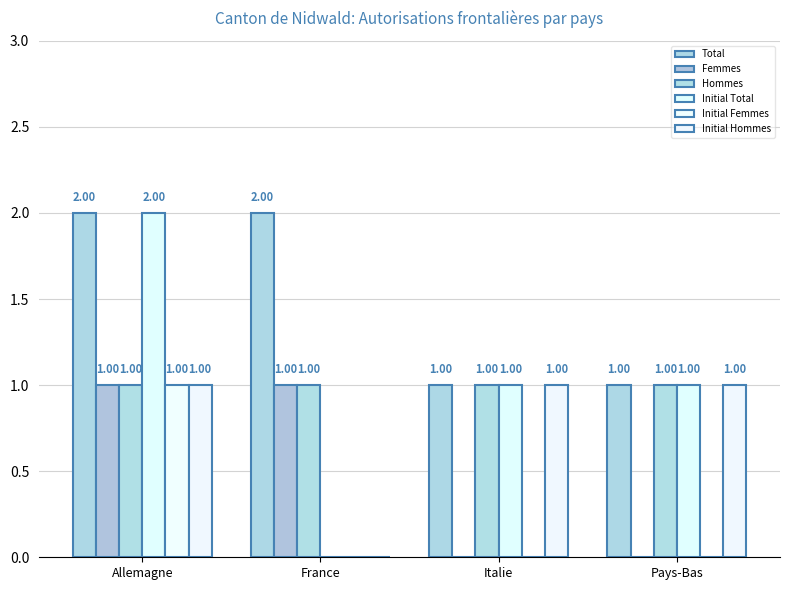

What is the difference between the maximum and minimum values in the Initial Femmes series?

1